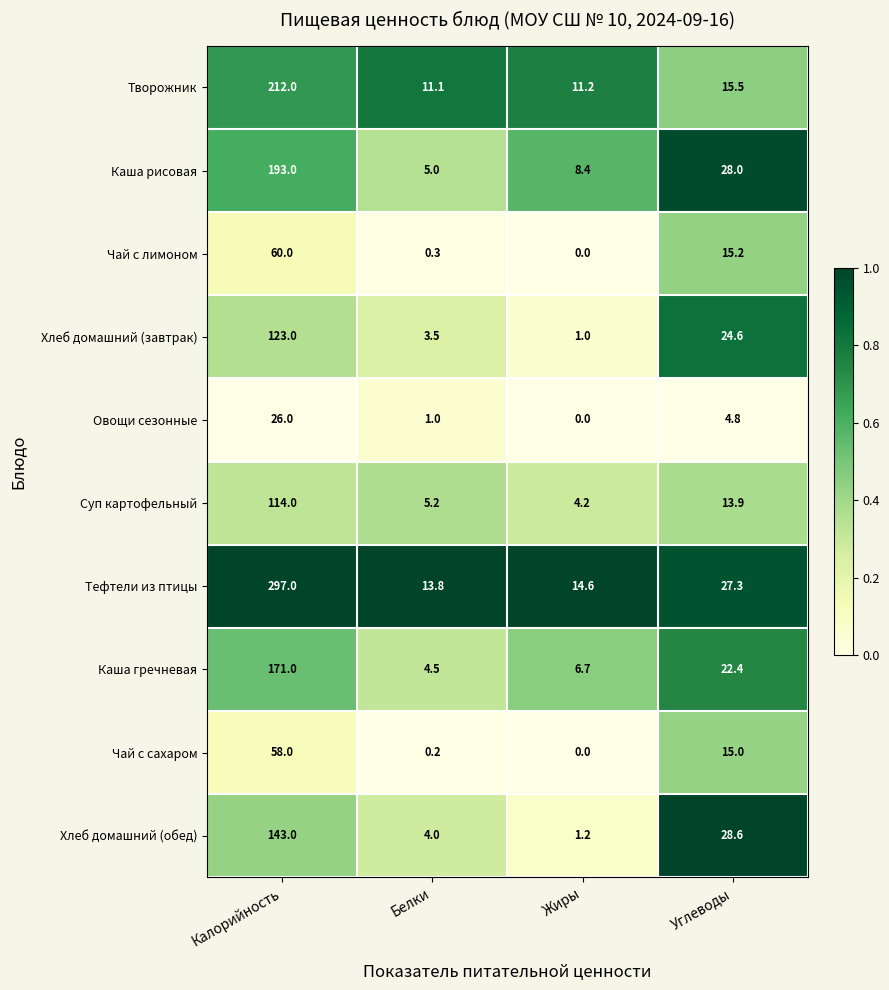

Which series has the largest range (max minus min)?

Тефтели из птицы